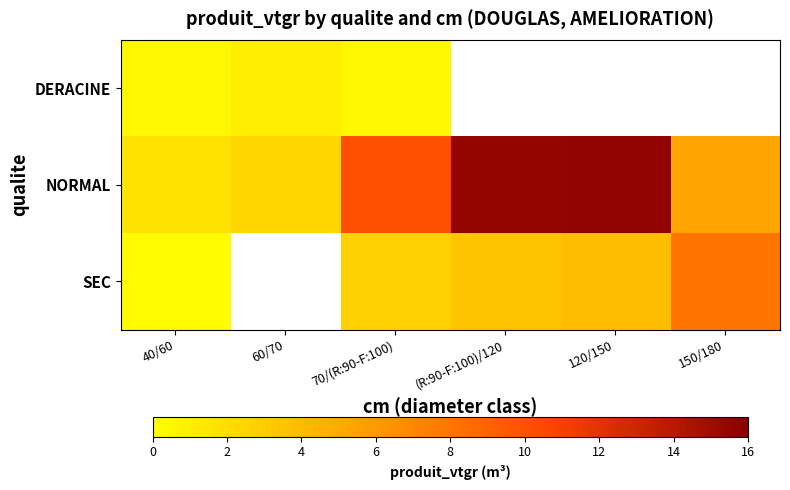

How many values in the NORMAL series exceed 10?

3